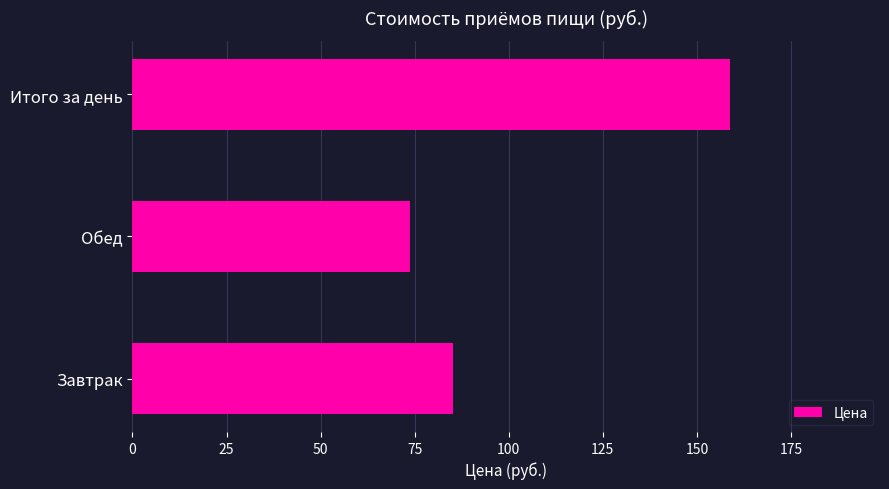

What is the change in value from Завтрак to Итого за день?

+73.7